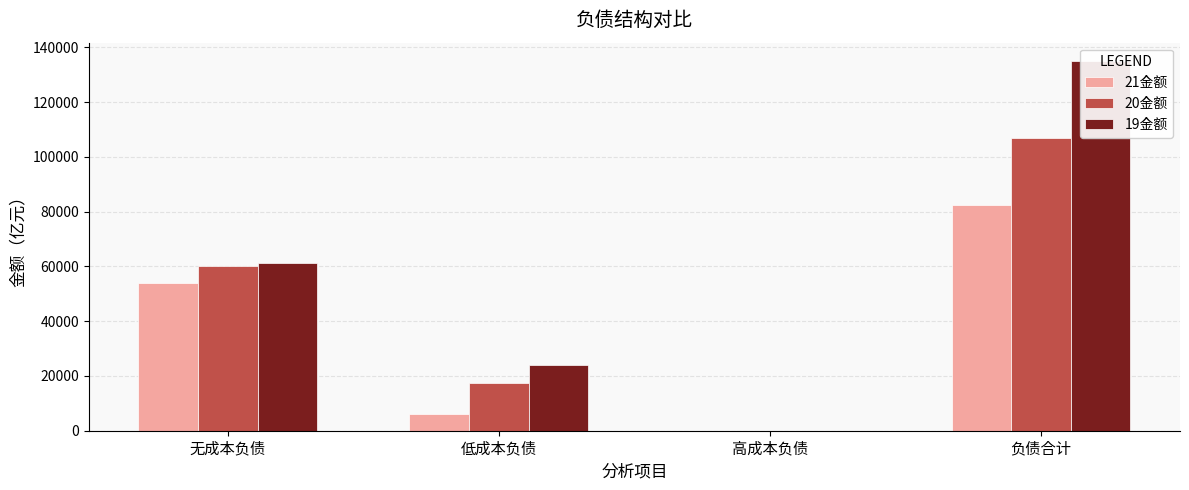

At which label does 19金额 first exceed 61260?

无成本负债